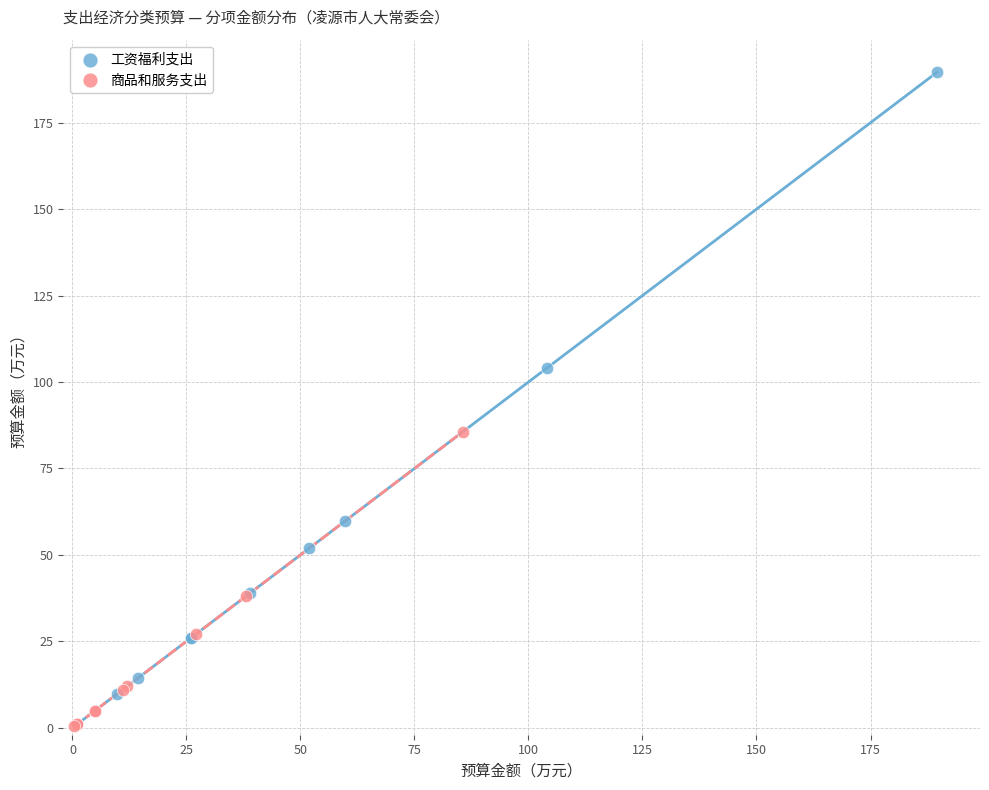

Which series has the widest spread of Y values?

工资福利支出